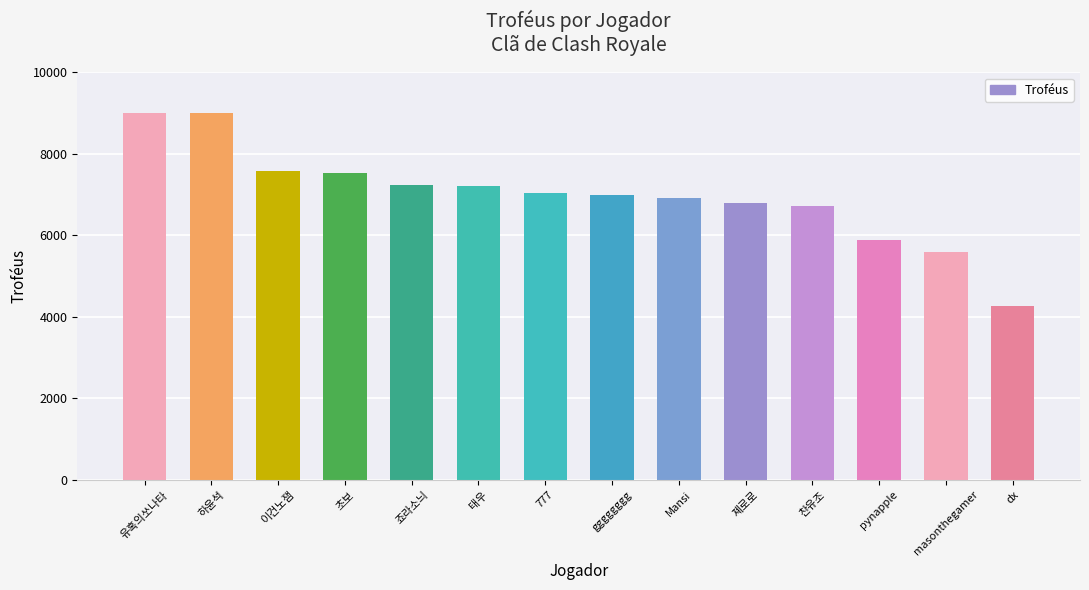

Which has a higher value, 태우 or 초보?

초보